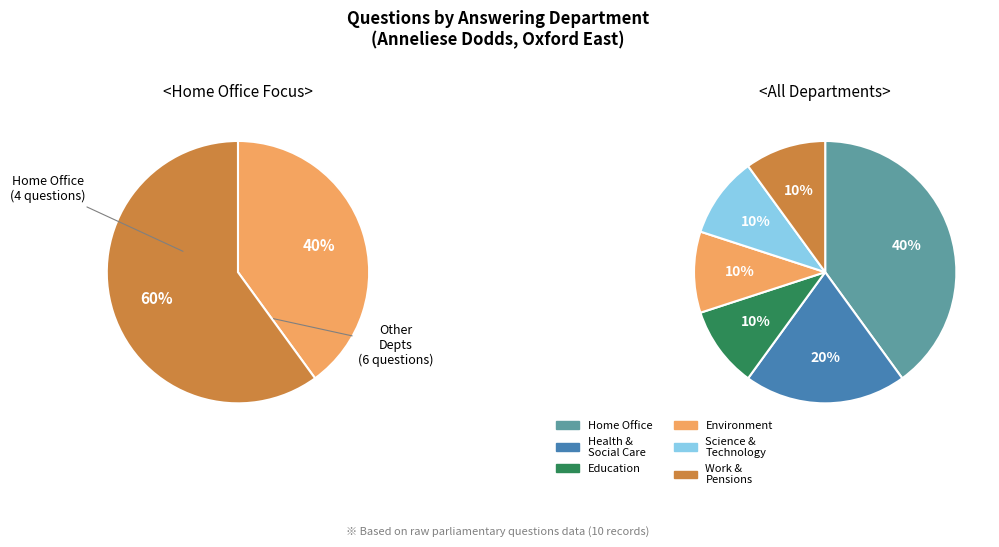

To the nearest percent, what portion does Home Office represent?

40%